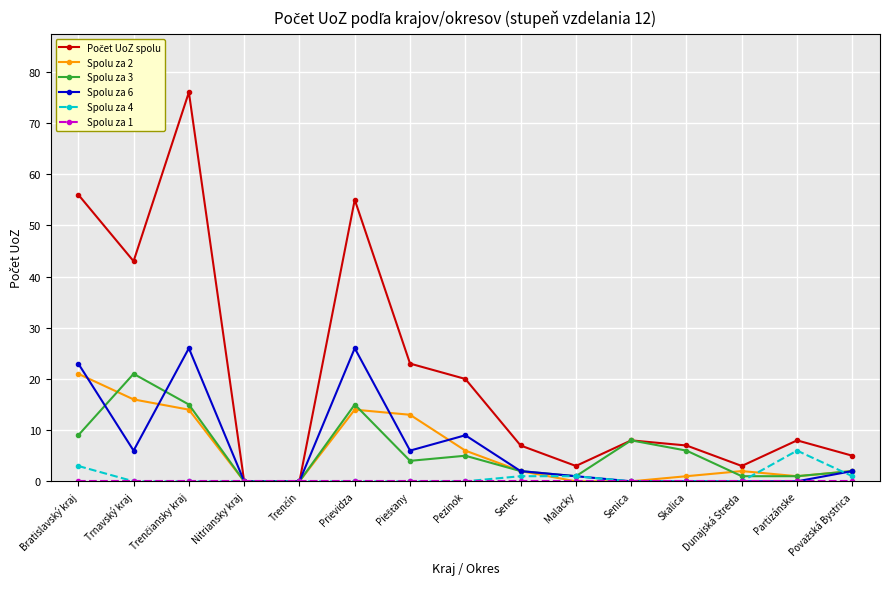

How many data points does each series have?

15